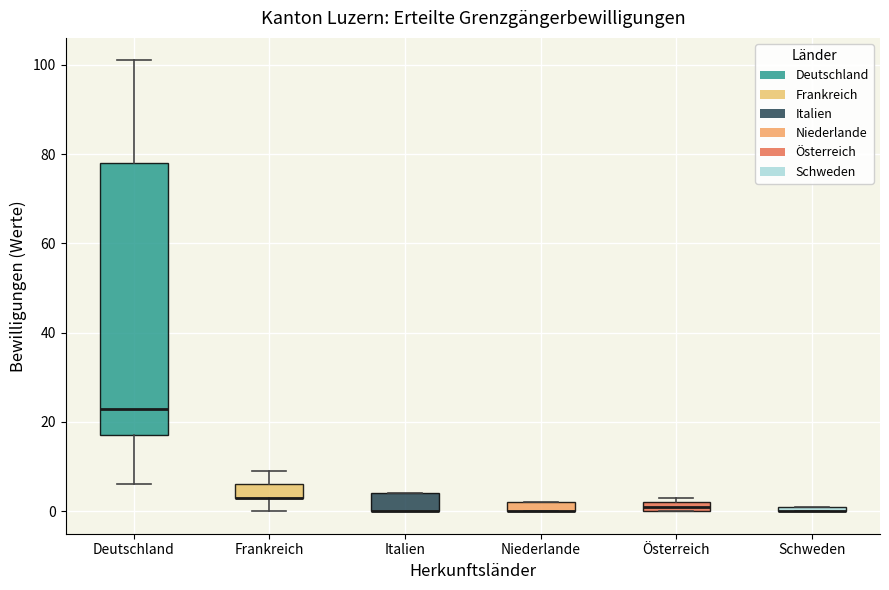

Which box is the tallest, from its lower edge to its upper edge?

Deutschland